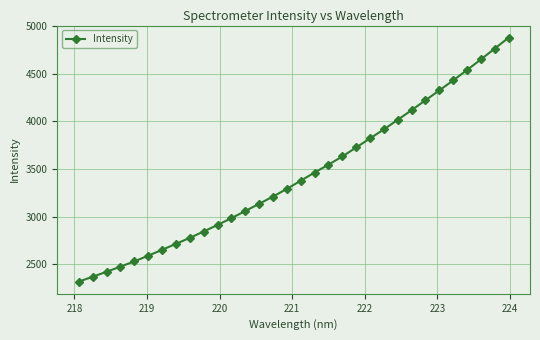

What is the minimum value shown in the chart?

2316.7